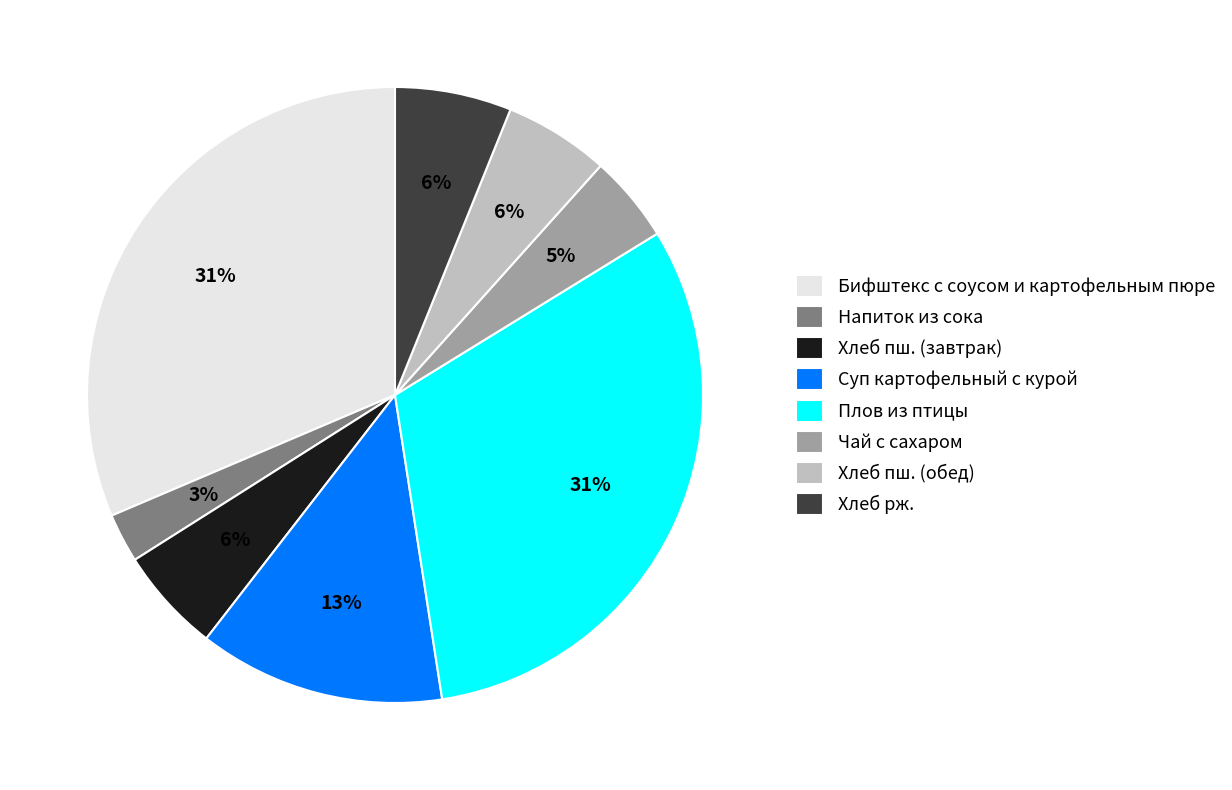

Is there a majority slice in this chart?

No